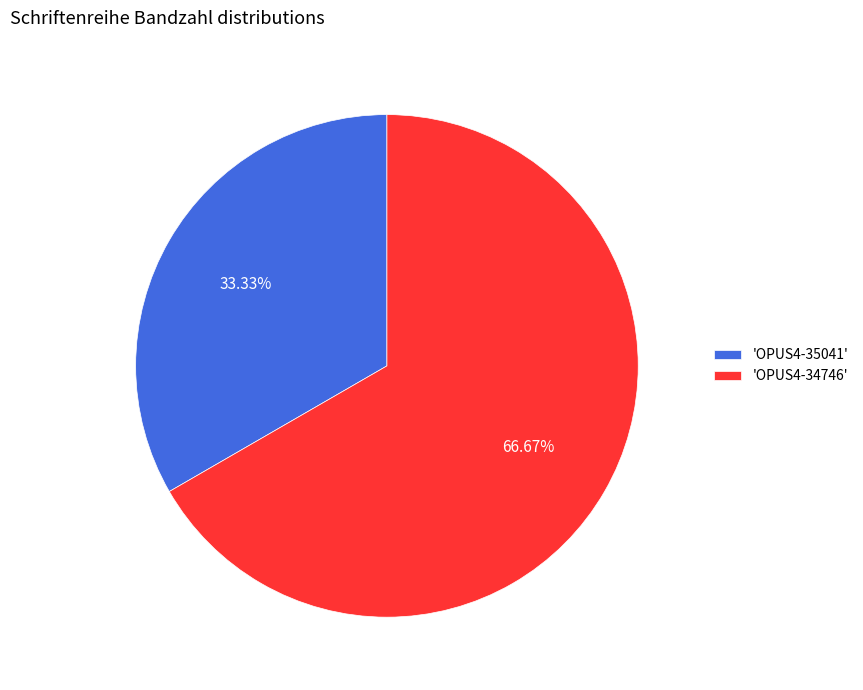

Which category accounts for the majority?

'OPUS4-34746'